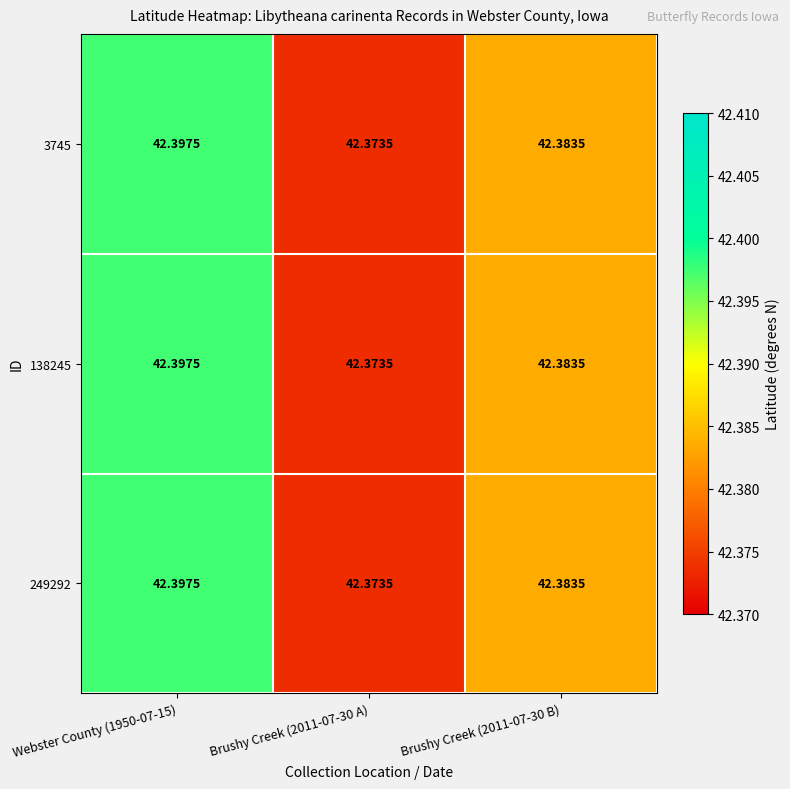

Is the value of 249292 at Brushy Creek (2011-07-30 B) greater than the value of 138245 at Webster County (1950-07-15)?

No